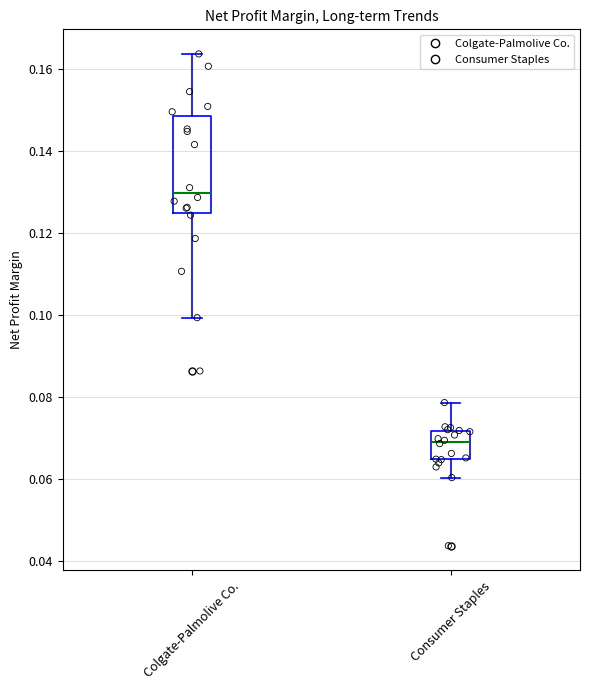

Reading left to right, read every box against the y-axis: the position of its median line, the range the box covers, and the ends of its whiskers. The values are not printed on the chart, so give them approximately, as read against the axis.

Colgate-Palmolive Co.: median 0.130, box 0.124 to 0.148, whiskers 0.100 to 0.164
Consumer Staples: median 0.070, box 0.064 to 0.072, whiskers 0.060 to 0.078